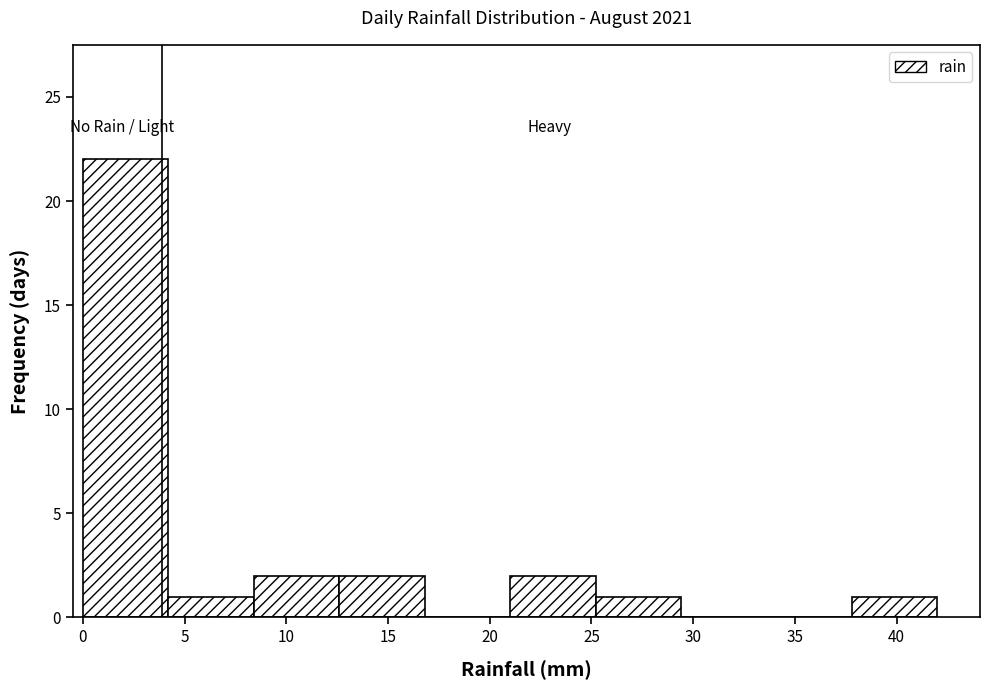

Over which range of the x-axis is the bar tallest?

0.0 to 4.2